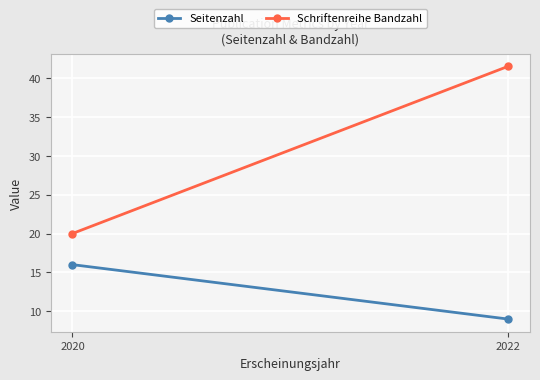

What is the average value of the Schriftenreihe Bandzahl series?

30.8